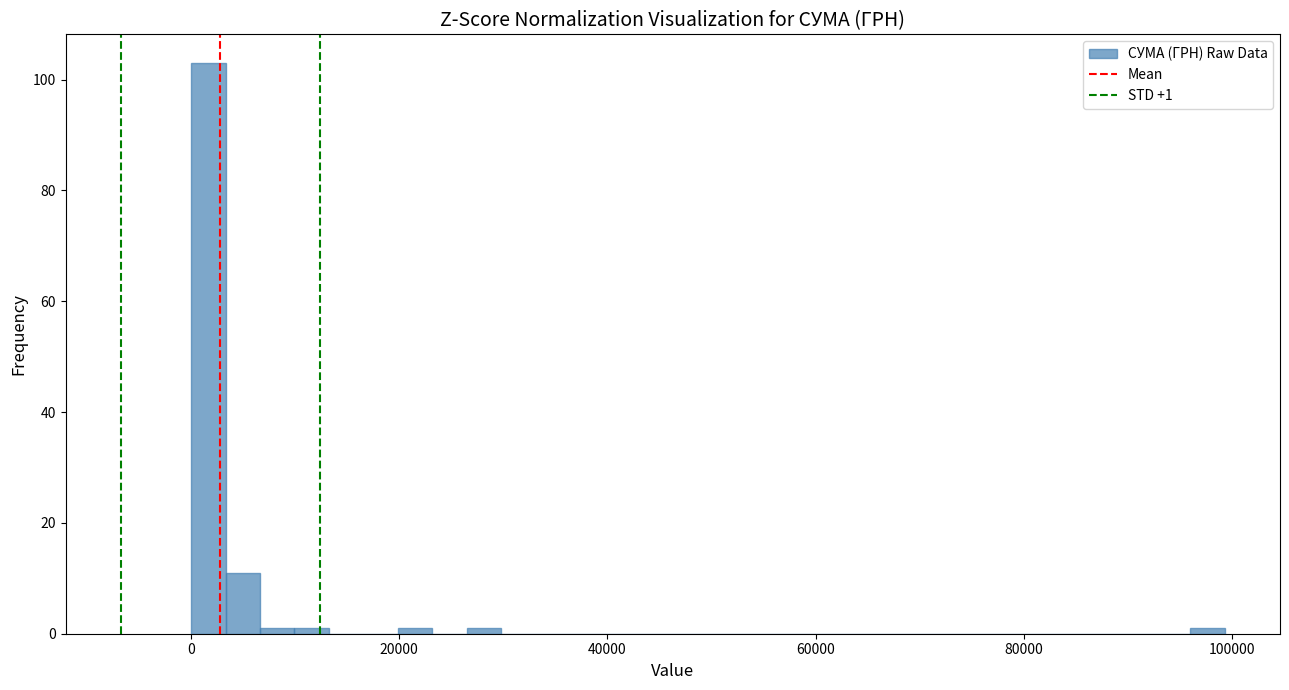

Read against the x-axis, roughly where is the centre of the tallest bar?

2000